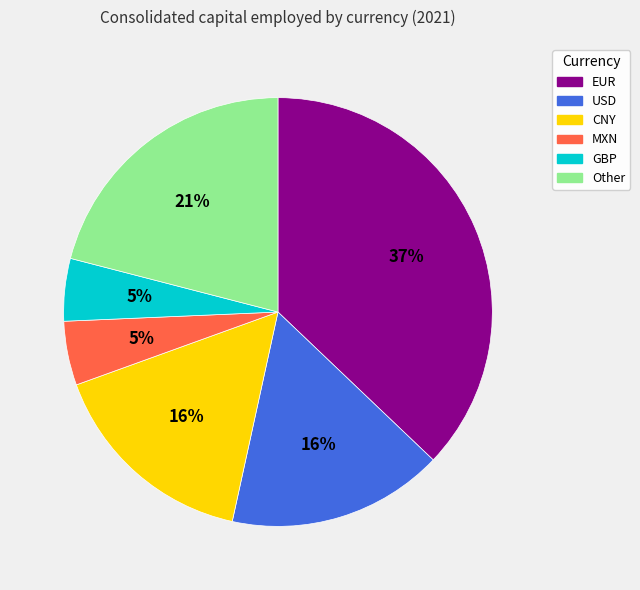

Which category has the biggest portion of the pie?

EUR